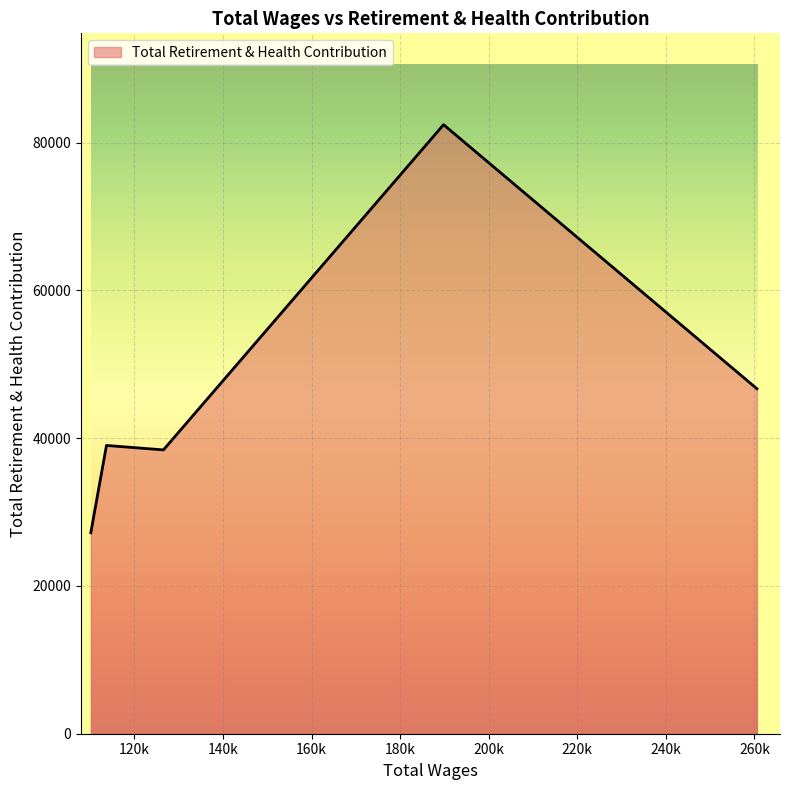

True or false: the data has more than 2 interior local peaks.

False